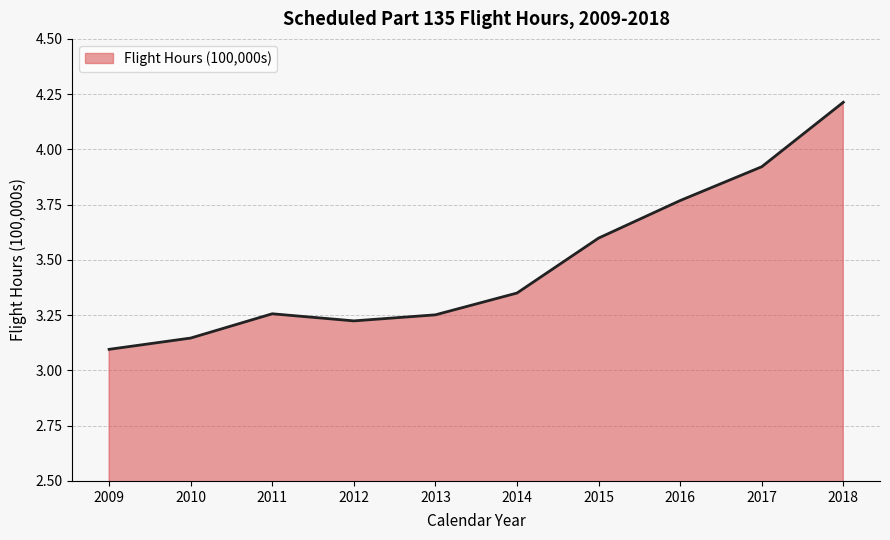

What is the change in value from 2014 to 2015?

+0.2